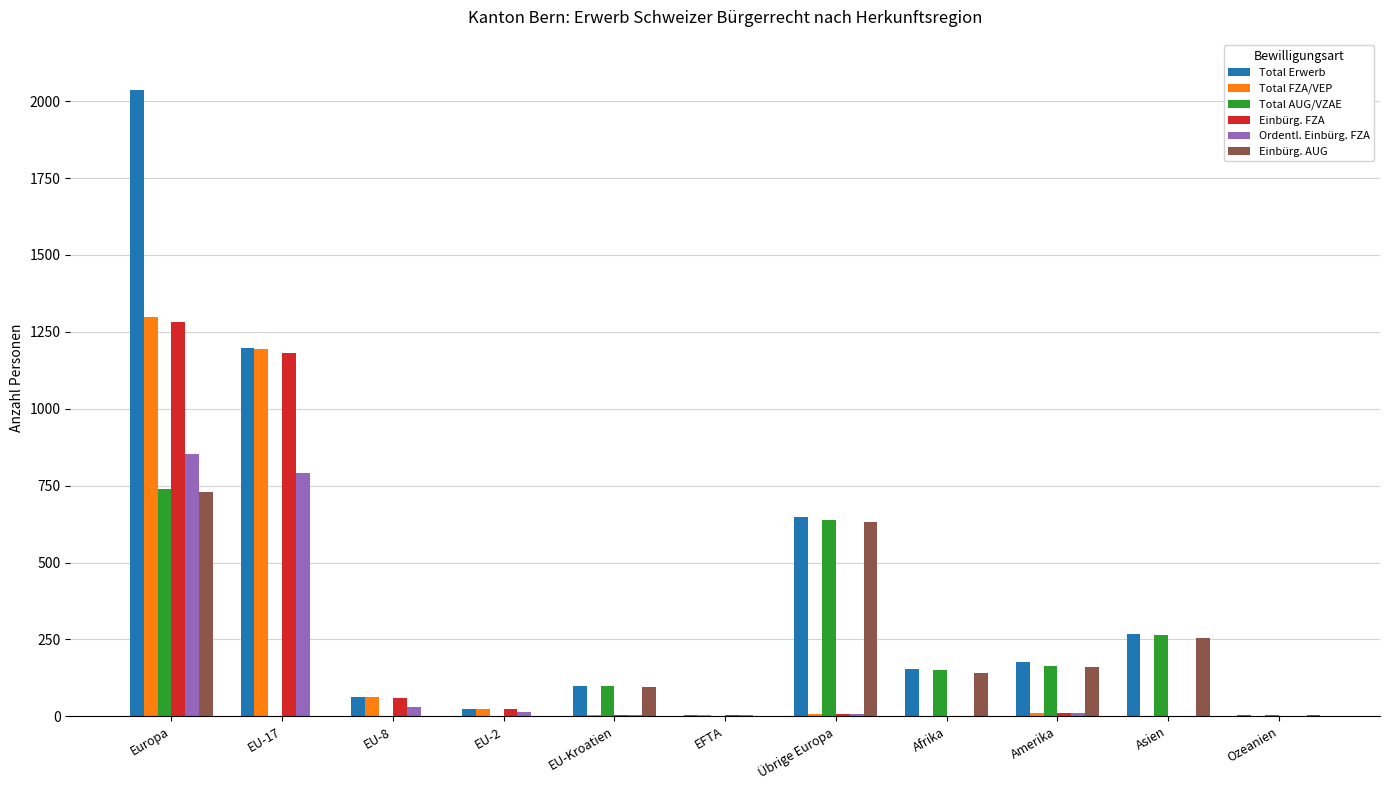

At which label is Total AUG/VZAE closest to 369?

Asien